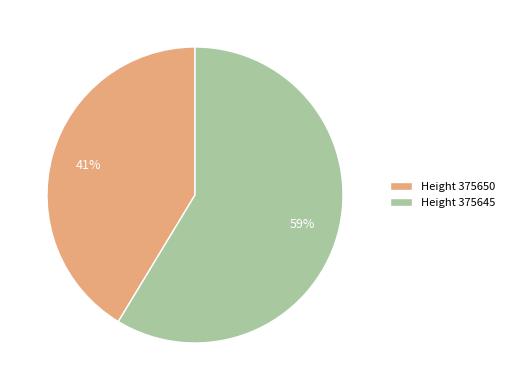

To the nearest percent, what portion does Height 375645 represent?

59%